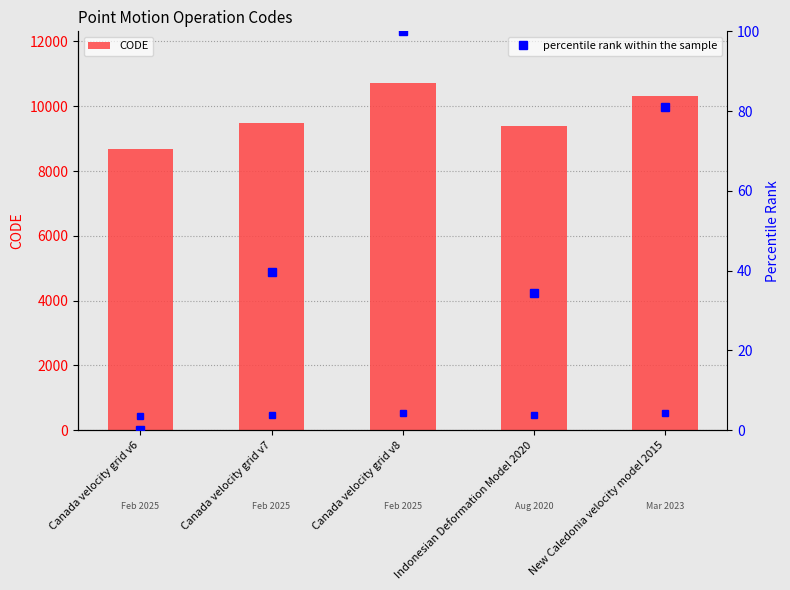

Reading left to right, list all the values displayed in this chart.

CODE: Canada velocity grid v6=8676.0	Canada velocity grid v7=9483.0	Canada velocity grid v8=10707.0	Indonesian Deformation Model 2020=9375.0	New Caledonia velocity model 2015=10323.0
percentile rank within the sample: Canada velocity grid v6=0.0	Canada velocity grid v7=39.7	Canada velocity grid v8=100.0	Indonesian Deformation Model 2020=34.4	New Caledonia velocity model 2015=81.1